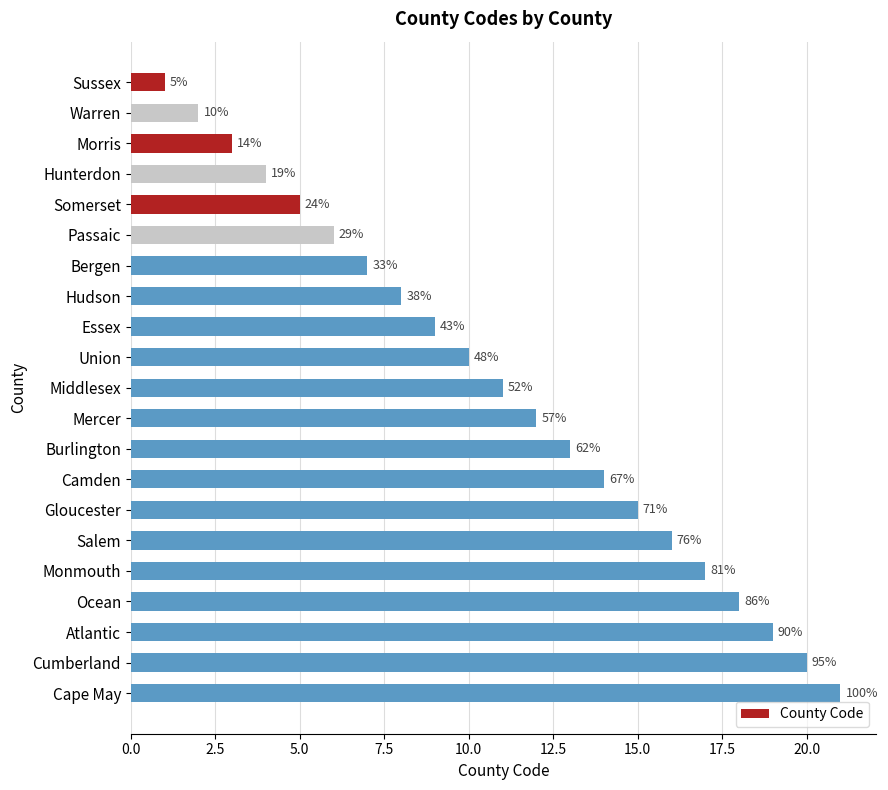

Does the chart contain any negative values?

No